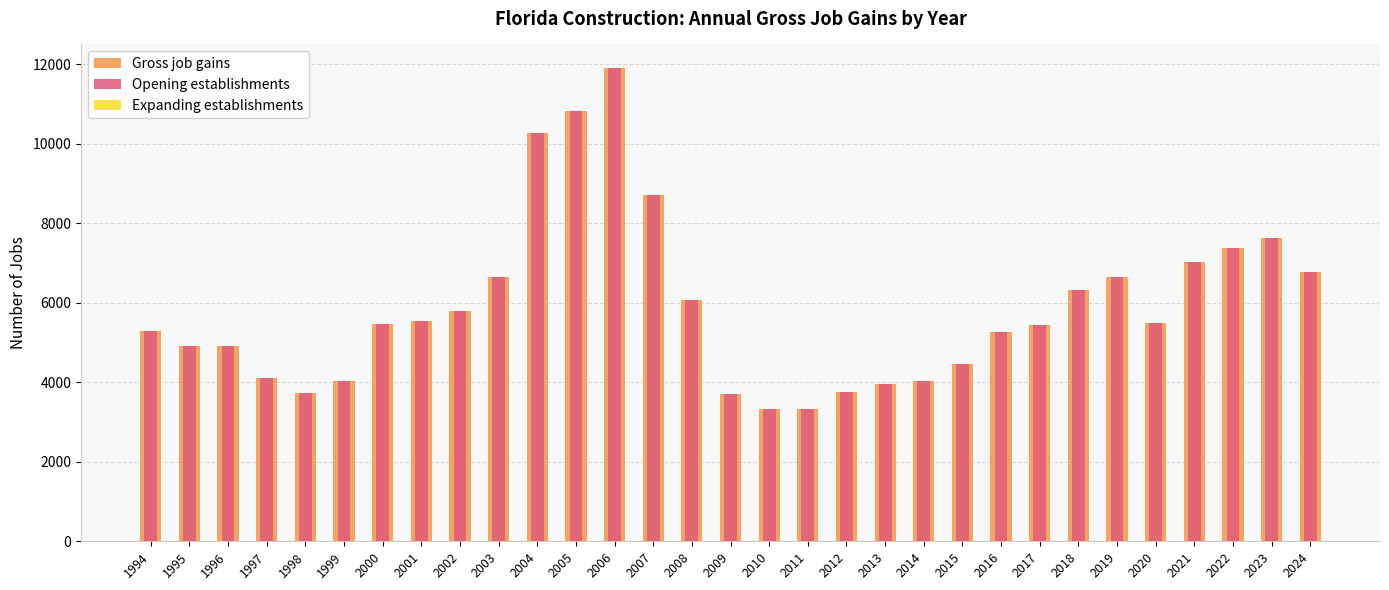

How many series are shown in this chart?

3